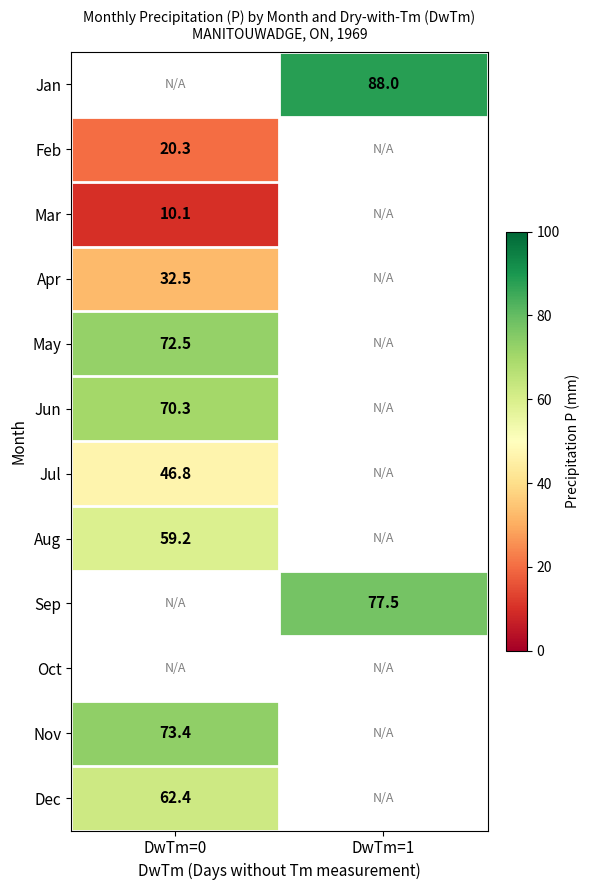

At which category does the chart reach its minimum across all series?

DwTm=0